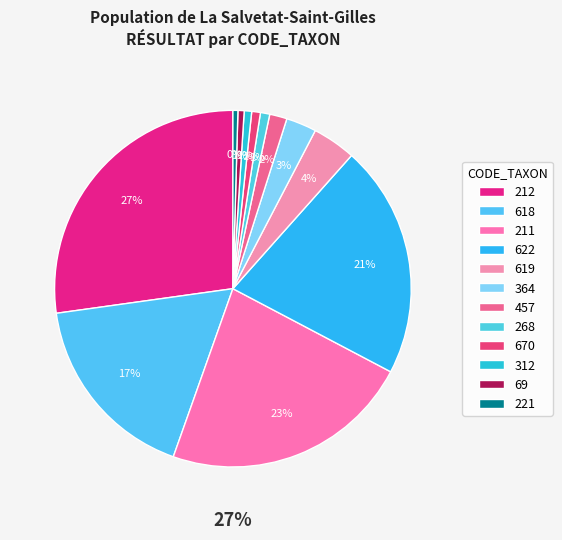

What is the change in value from 670 to 221?

-6